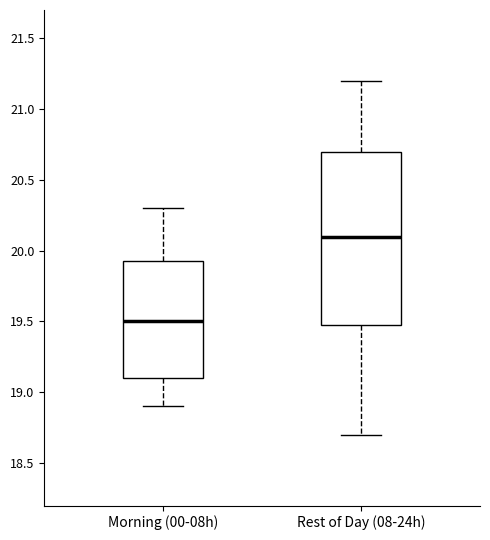

Reading left to right, read every box against the y-axis: the position of its median line, the range the box covers, and the ends of its whiskers. The values are not printed on the chart, so give them approximately, as read against the axis.

Morning (00-08h): median 19.50, box 19.10 to 19.95, whiskers 18.90 to 20.30
Rest of Day (08-24h): median 20.10, box 19.50 to 20.70, whiskers 18.70 to 21.20